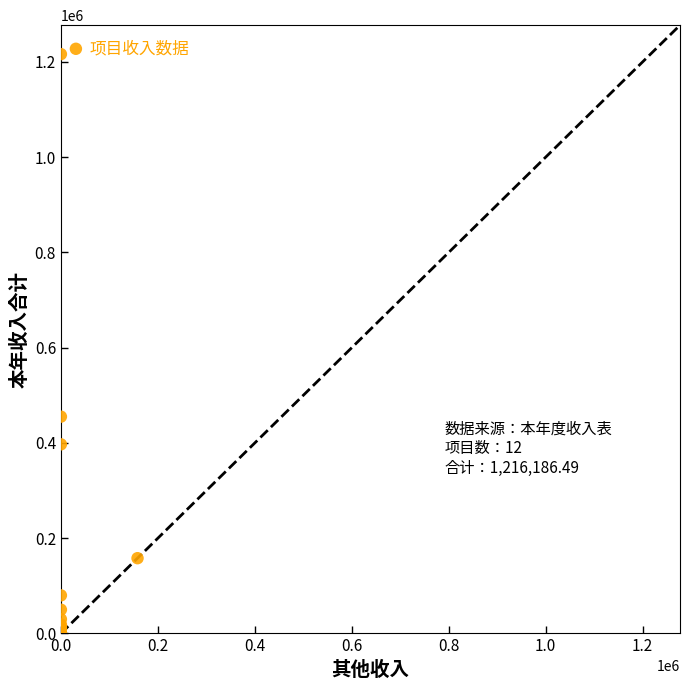

What Y value in the scatter plot is closest to 608585?

455176.7